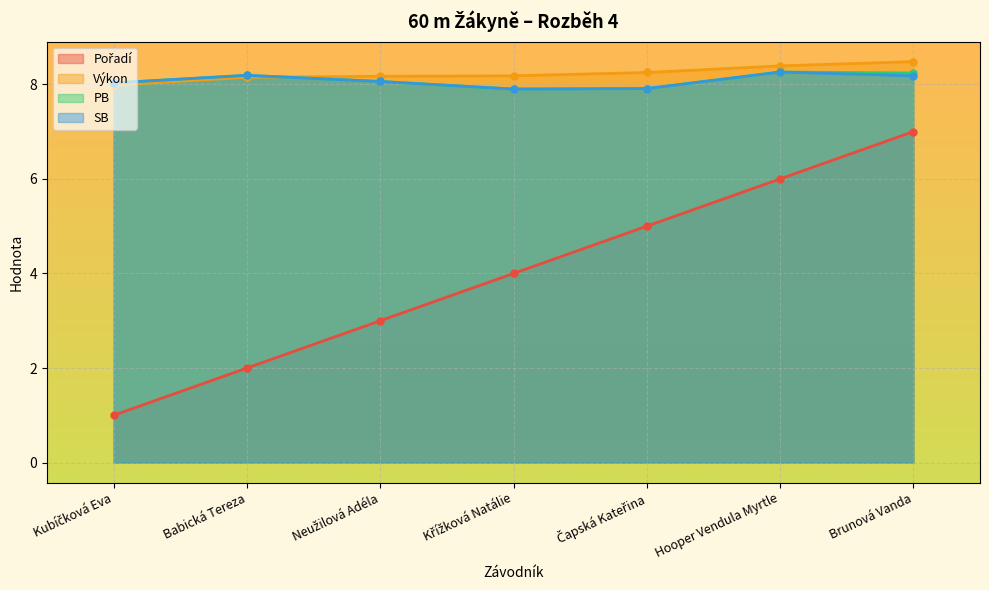

At how many categories does at least one series exceed 4?

7